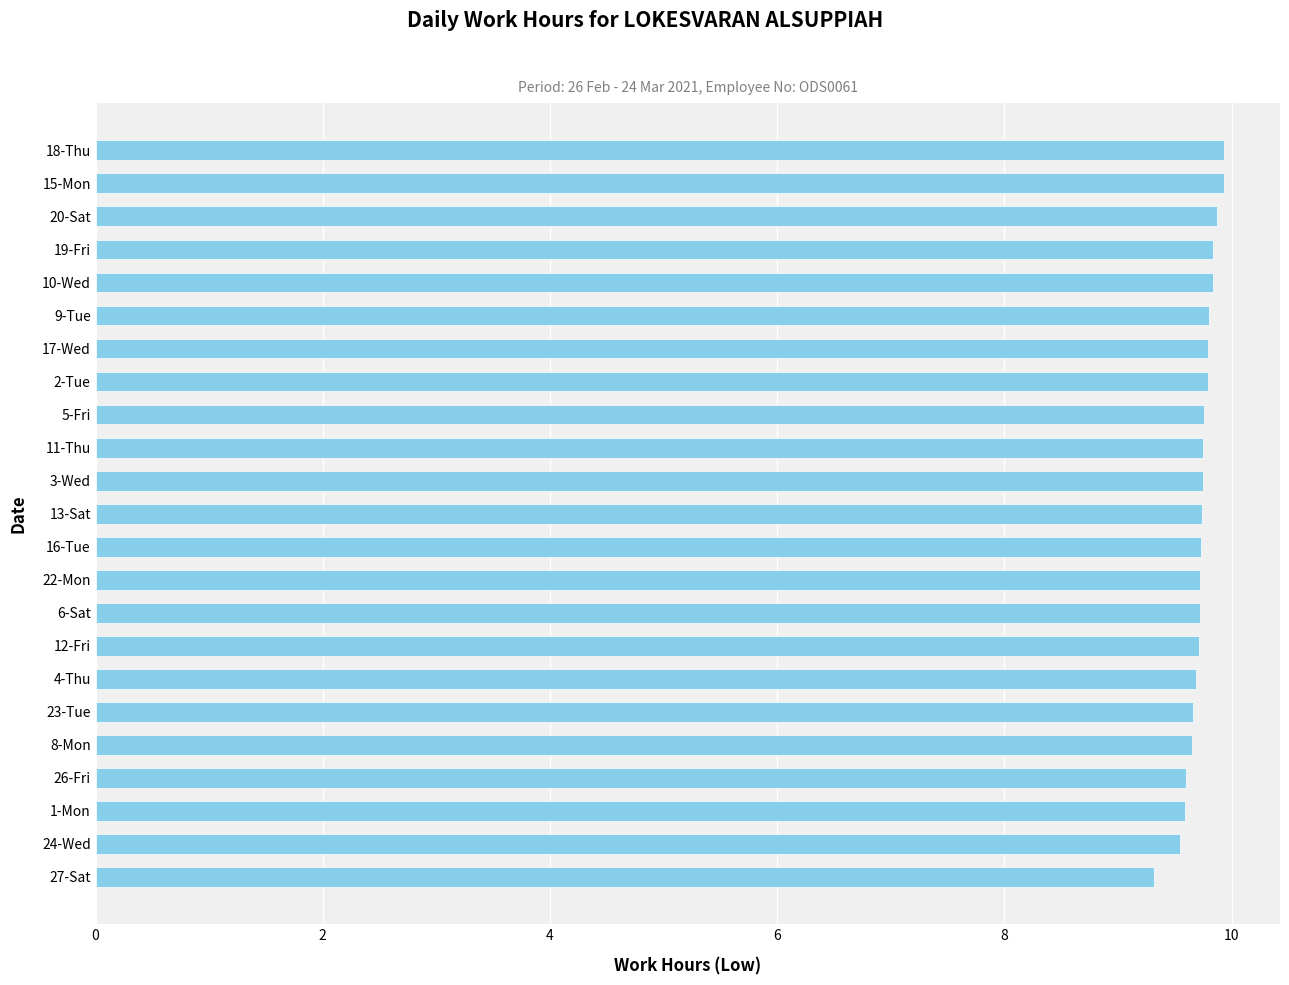

Is it true that the value at 16-Tue is 4.9?

False